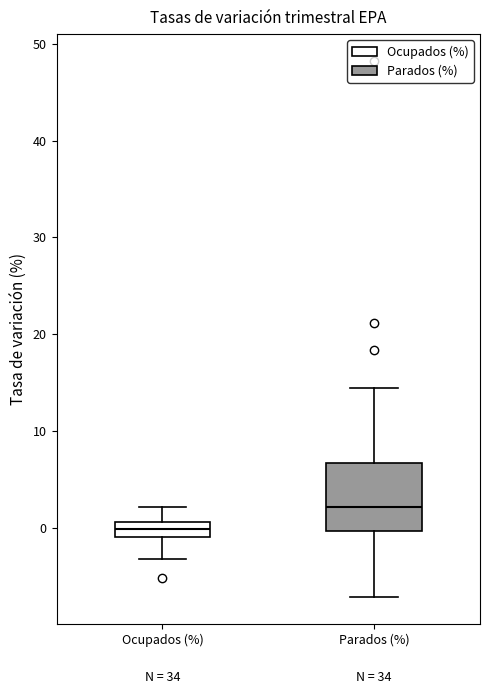

Which box has the lowest median line?

Ocupados (%)